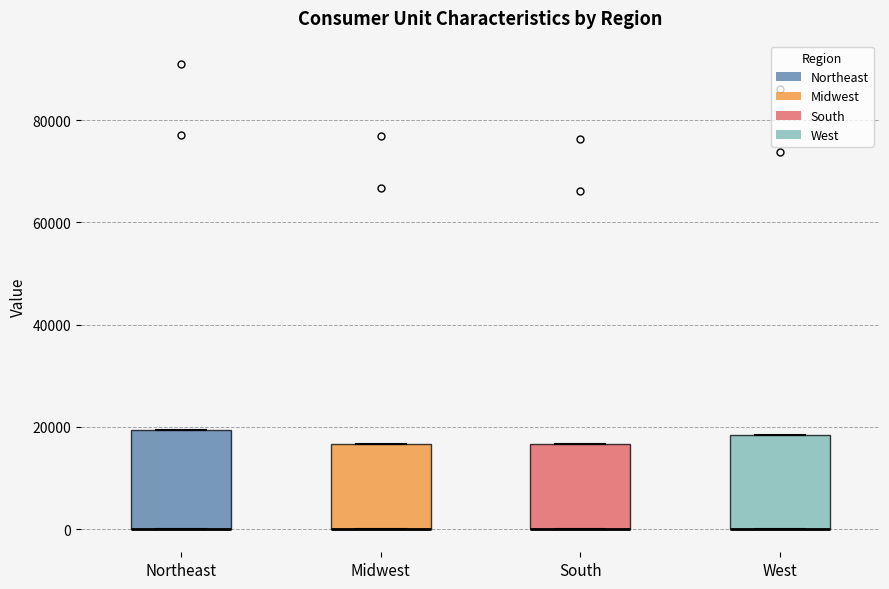

Reading left to right, transcribe this box plot: for each box, give where its median line is, the range the box spans, and where its two whiskers end, as read against the y-axis. The values are not printed on the chart, so give them approximately, as read against the axis.

Northeast: median 0 (drawn on the box's lower edge), box 0 to 20000, whiskers 0 to 20000
Midwest: median 0 (drawn on the box's lower edge), box 0 to 16000, whiskers 0 to 16000
South: median 0 (drawn on the box's lower edge), box 0 to 16000, whiskers 0 to 16000
West: median 0 (drawn on the box's lower edge), box 0 to 18000, whiskers 0 to 18000